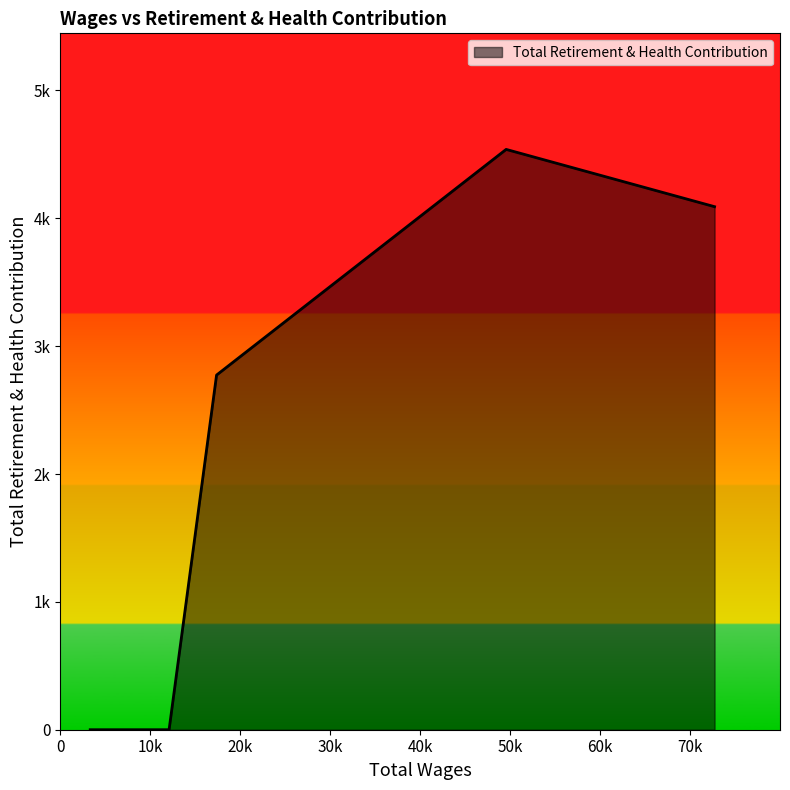

Does the chart display data point markers on the line(s)?

No